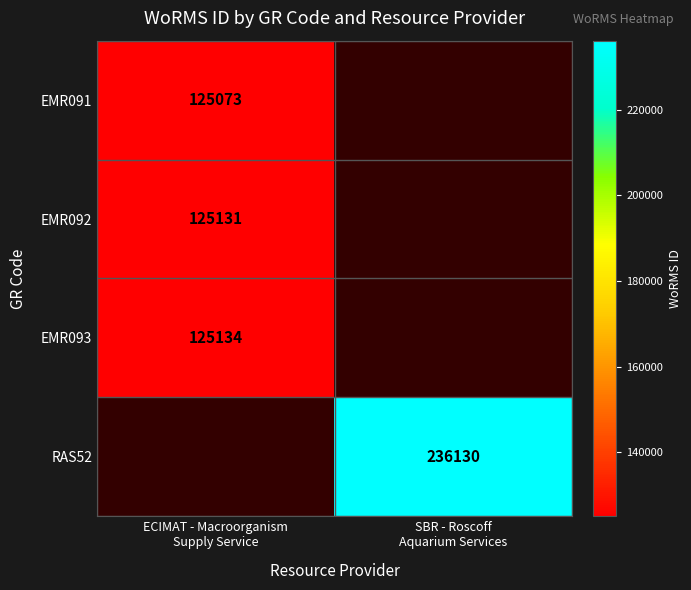

How many positive values does the EMR092 series have?

1